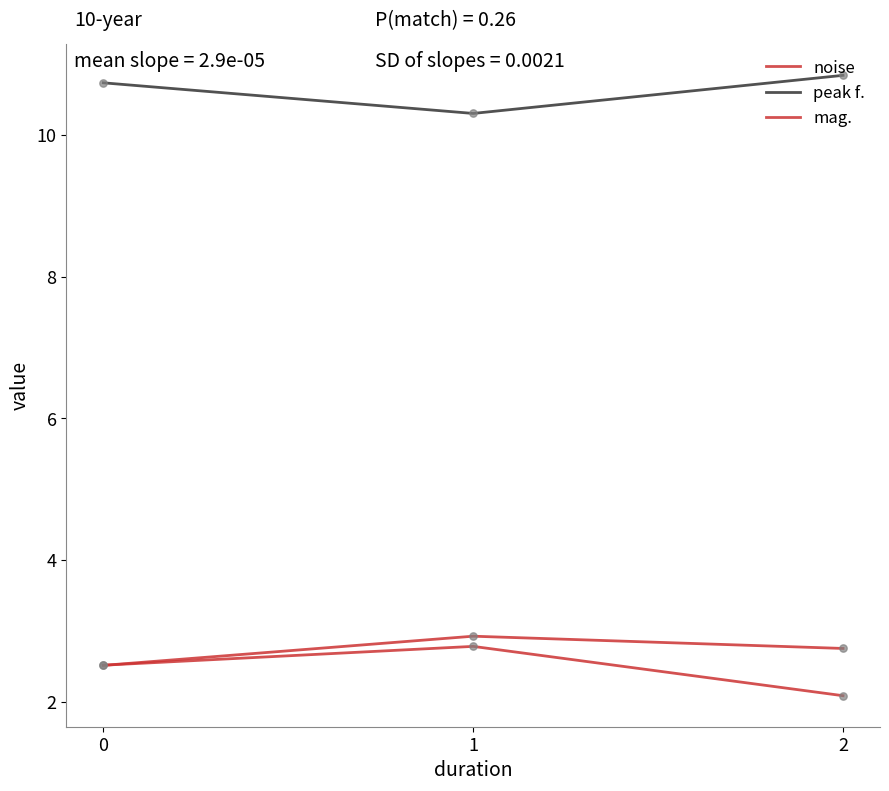

At how many categories does at least one series exceed 5?

3